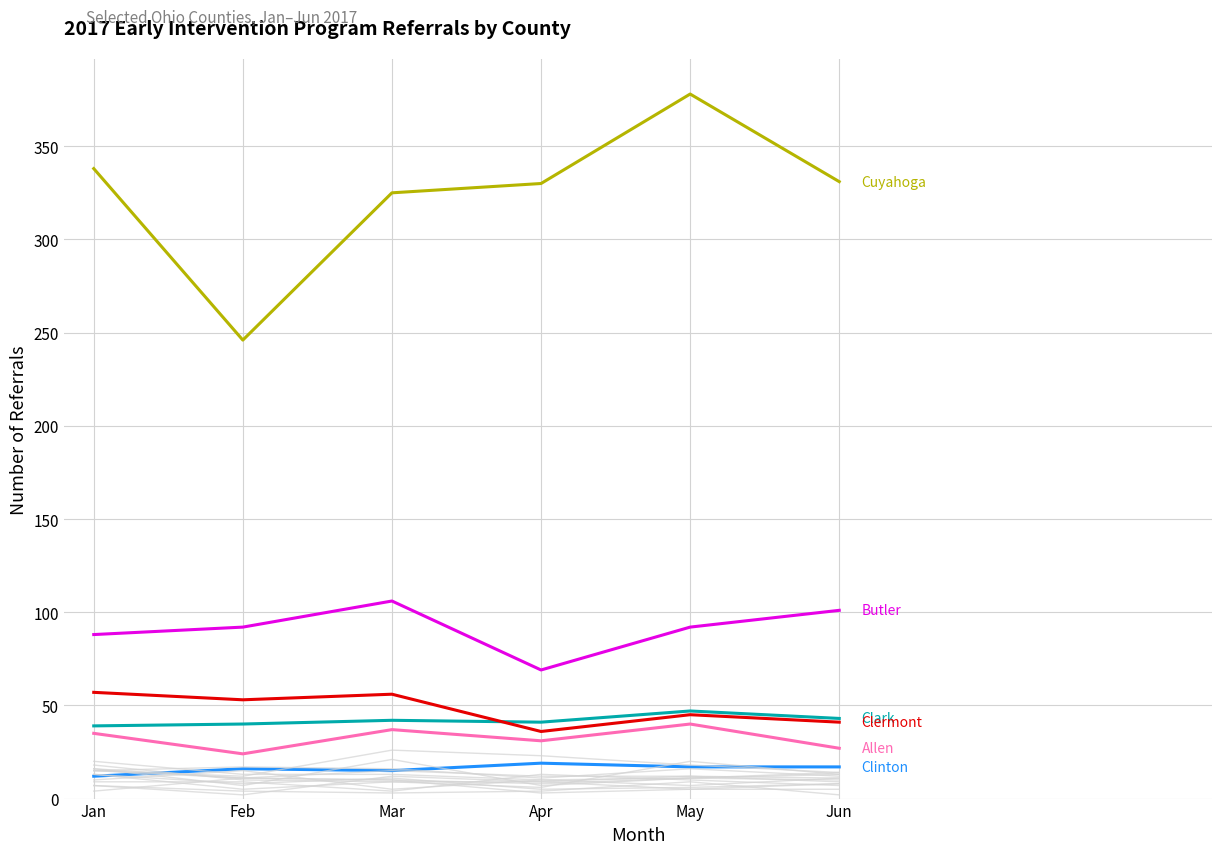

Is it true that Jun equals 8 at Defiance?

True